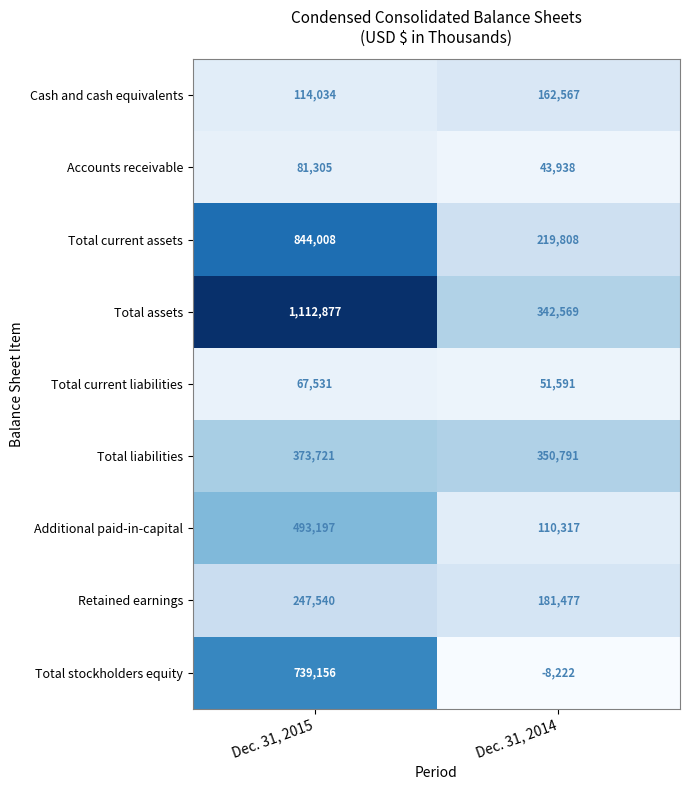

What is the difference between the maximum and minimum values in the Retained earnings series?

66063